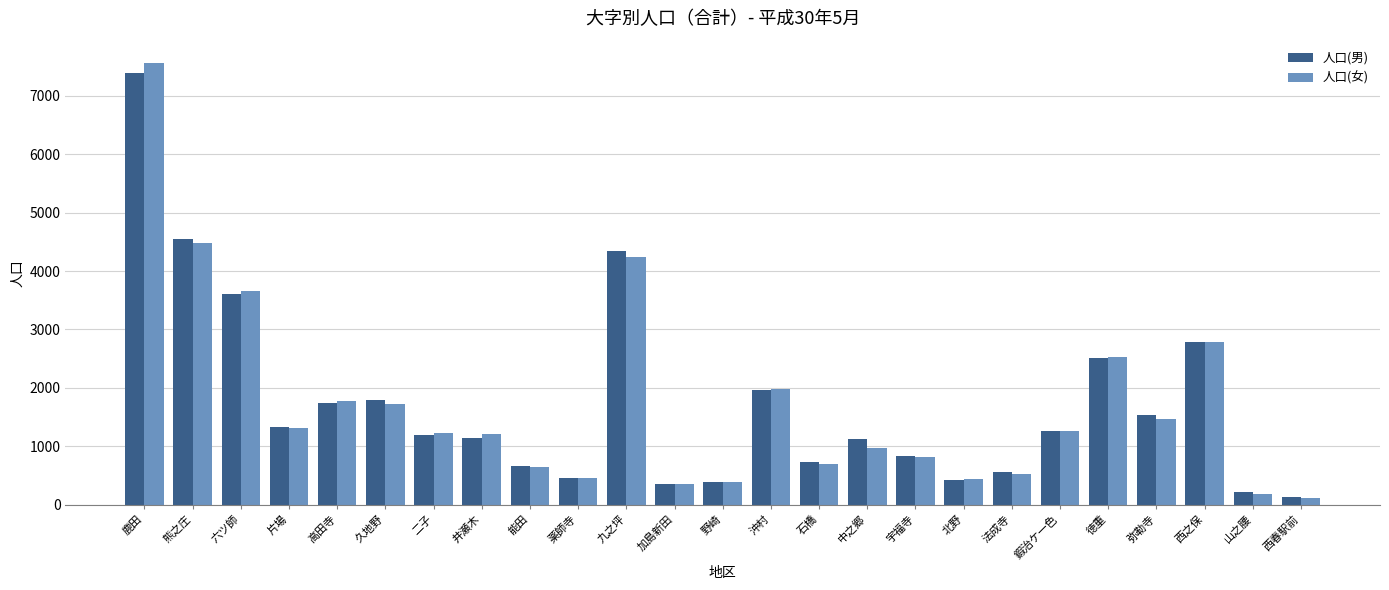

At which category does the chart reach its peak across all series?

鹿田